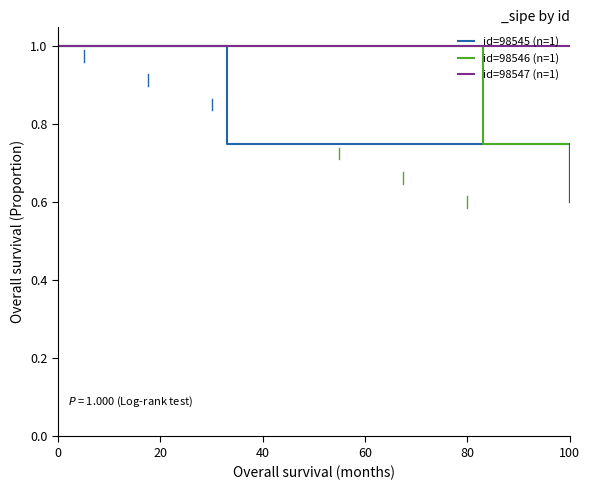

What is the sum of all id=98545 (n=1) values?

3.4